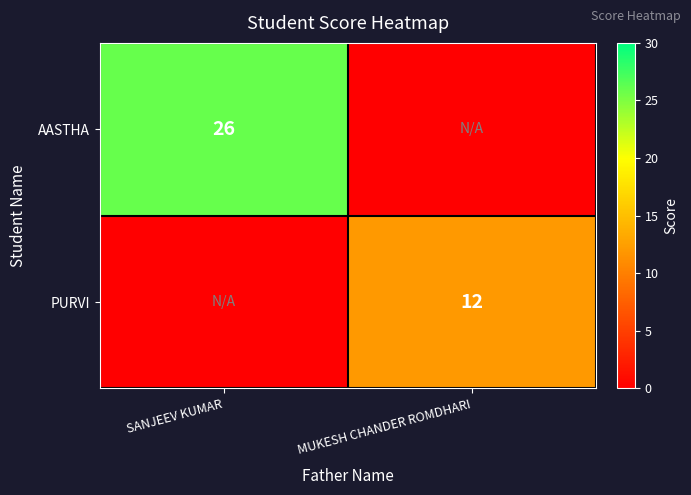

The value of PURVI at MUKESH CHANDER ROMDHARI is 8. True or false?

False